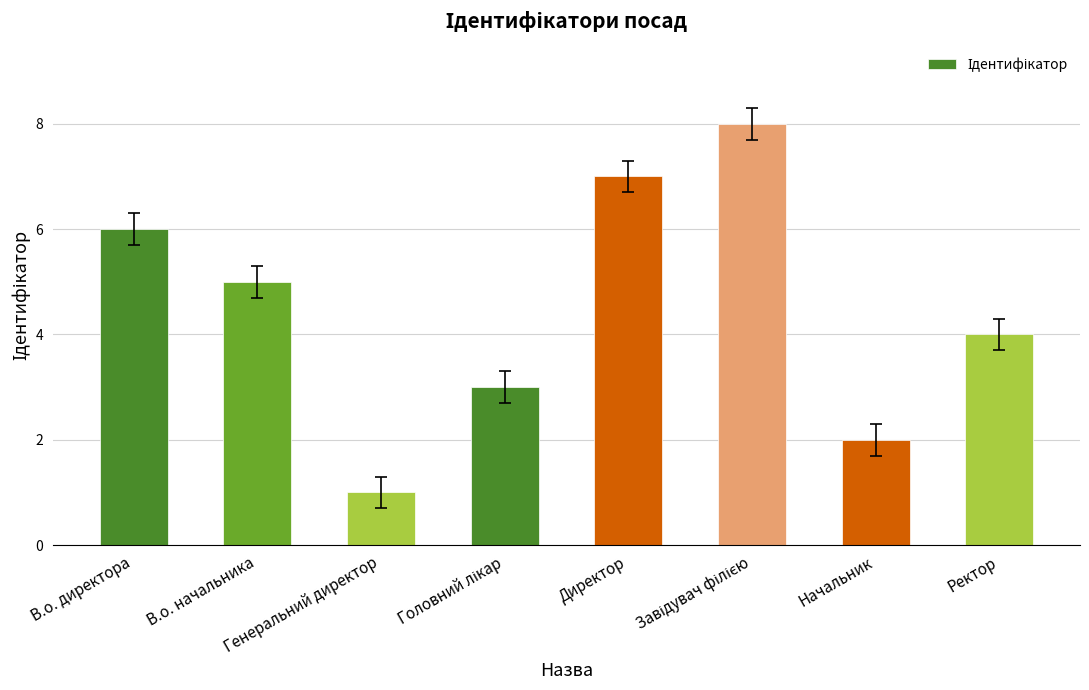

What is the sum of all values?

36